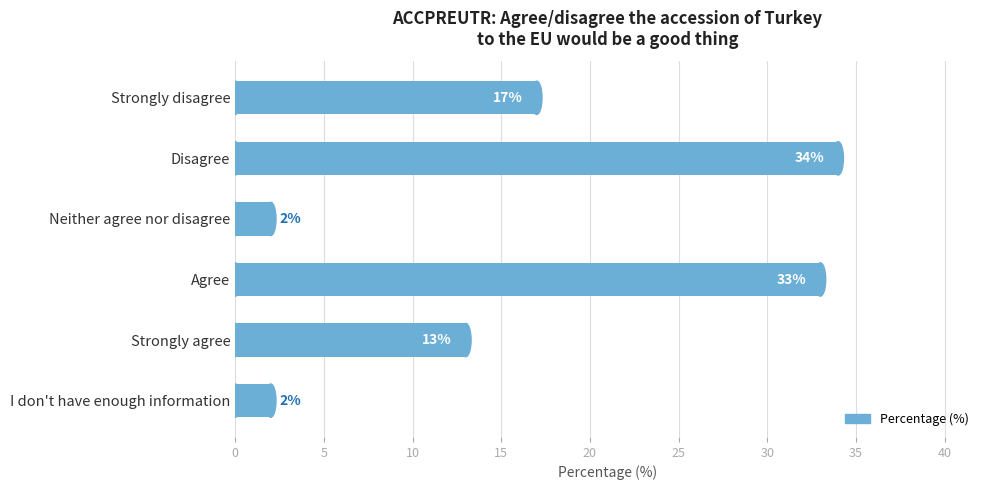

Reading top to bottom, extract all data points from this chart.

Strongly disagree=17	Disagree=34	Neither agree nor disagree=2	Agree=33	Strongly agree=13	I don't have enough information=2